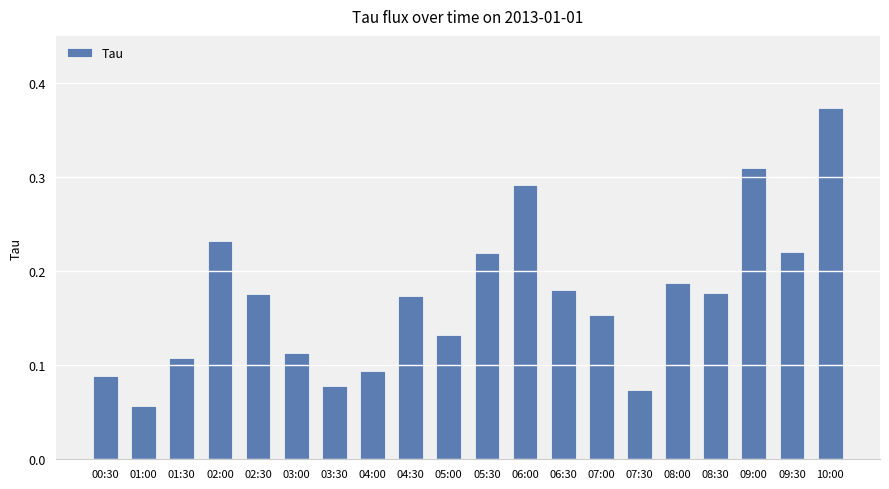

How many bars are there in total?

20